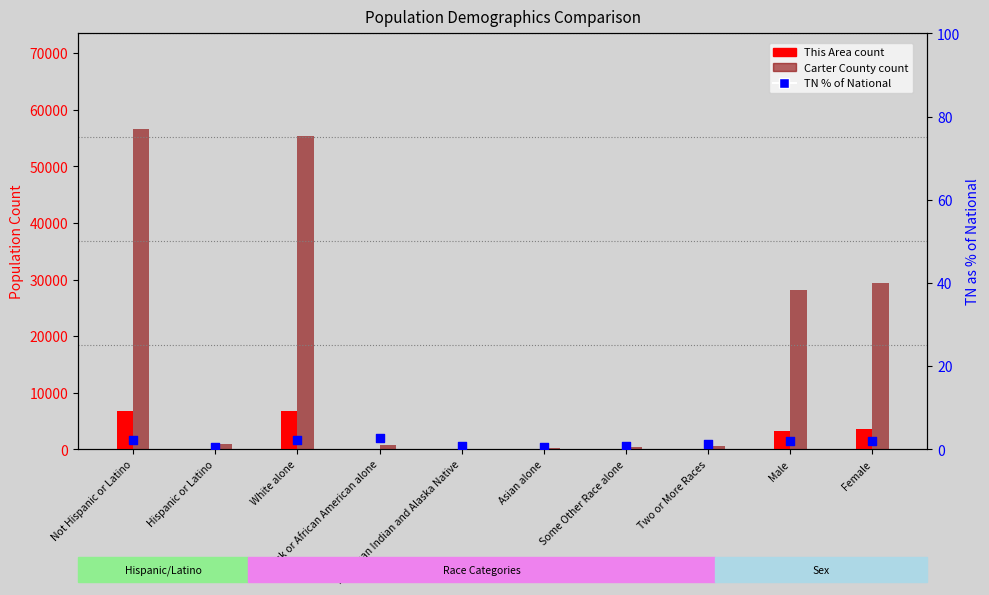

Which series contains the highest Y value?

Carter County